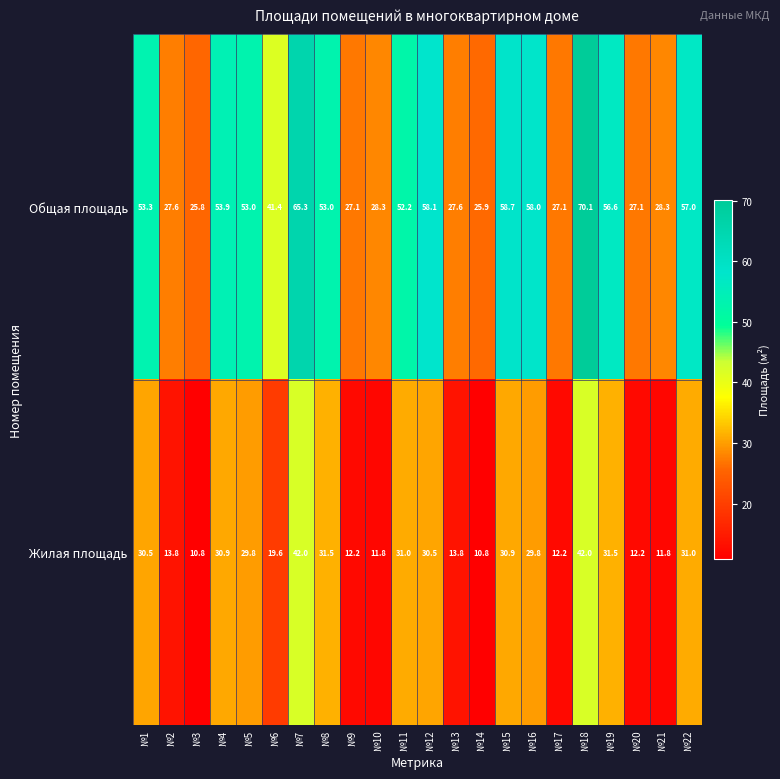

At which label does Общая площадь first exceed 53?

№1